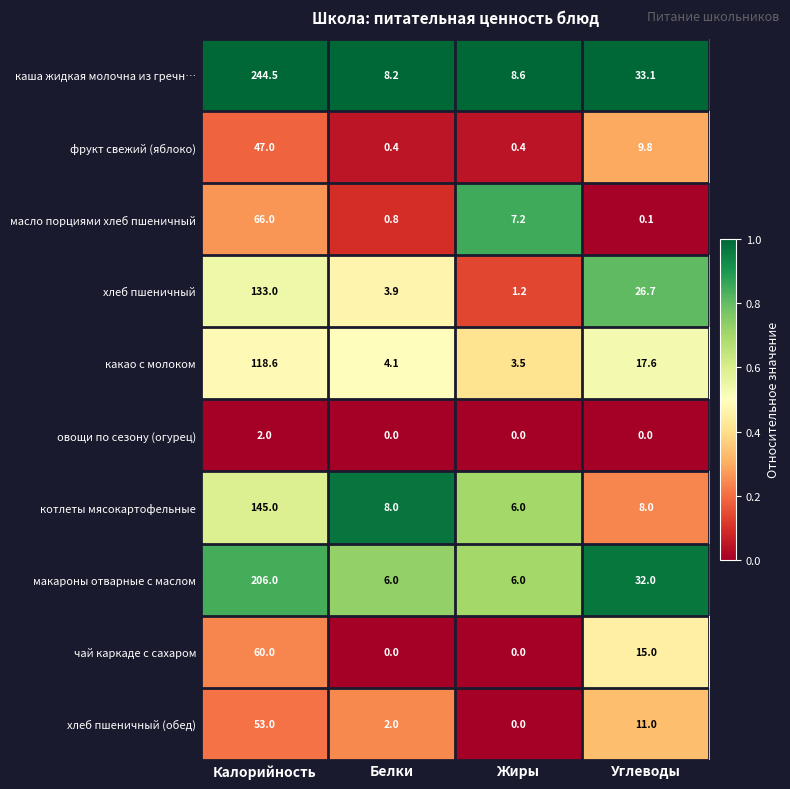

Rank the series by their maximum value, from lowest to highest.

овощи по сезону (огурец), фрукт свежий (яблоко), хлеб пшеничный (обед), чай каркаде с сахаром, масло порциями хлеб пшеничный, какао с молоком, хлеб пшеничный, котлеты мясокартофельные, макароны отварные с маслом, каша жидкая молочна из гречн…